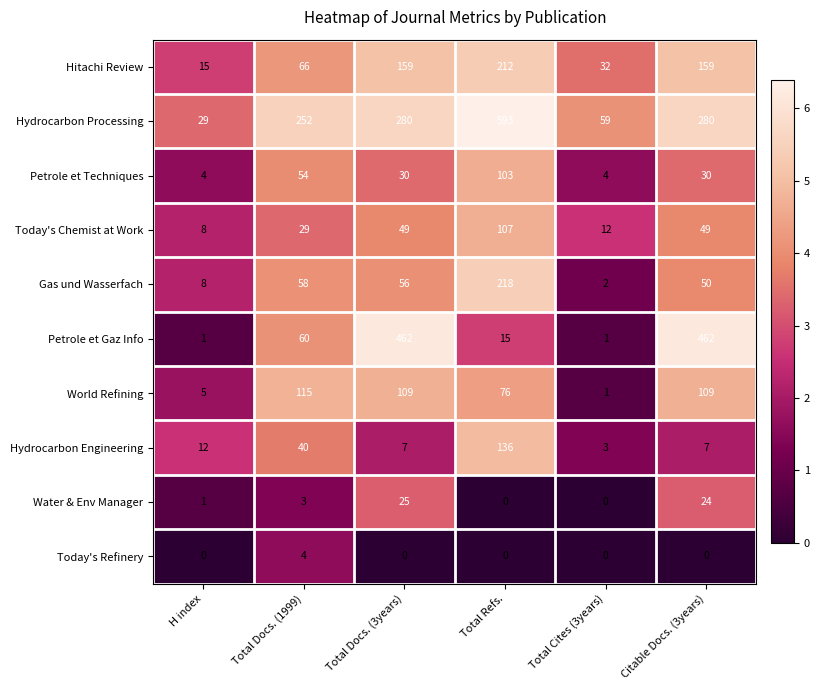

What is the total value across all series at Total Docs. (1999)?

681